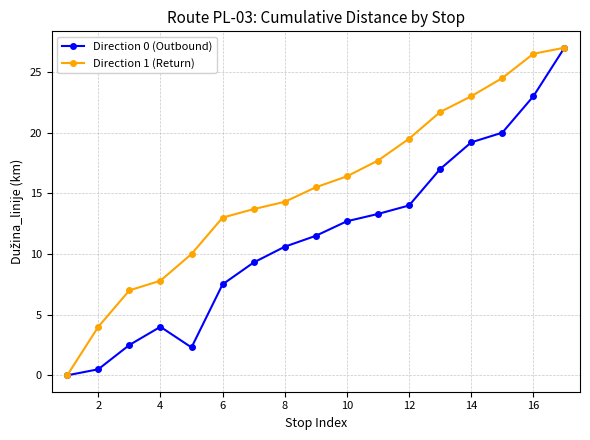

At how many categories does at least one series exceed 2?

16